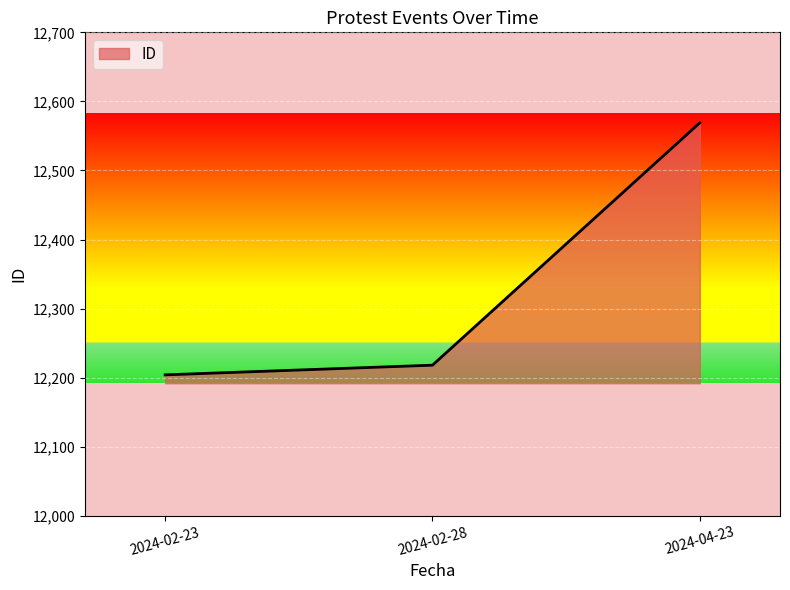

What is the change in value from 2024-02-23 to 2024-04-23?

+365